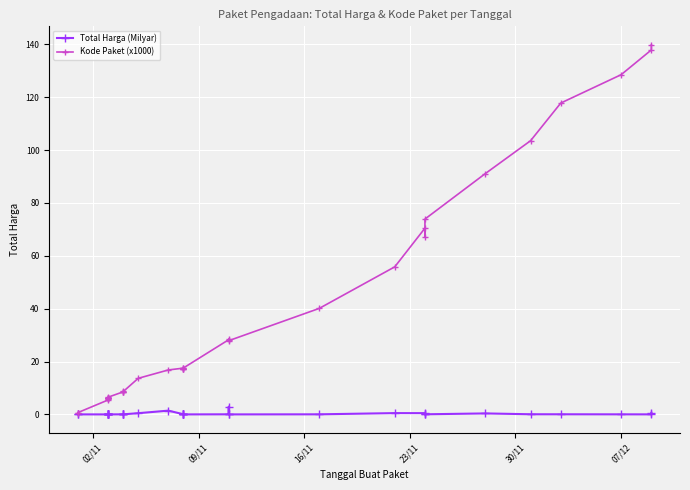

Which label corresponds to the smallest value in the chart?

16/11